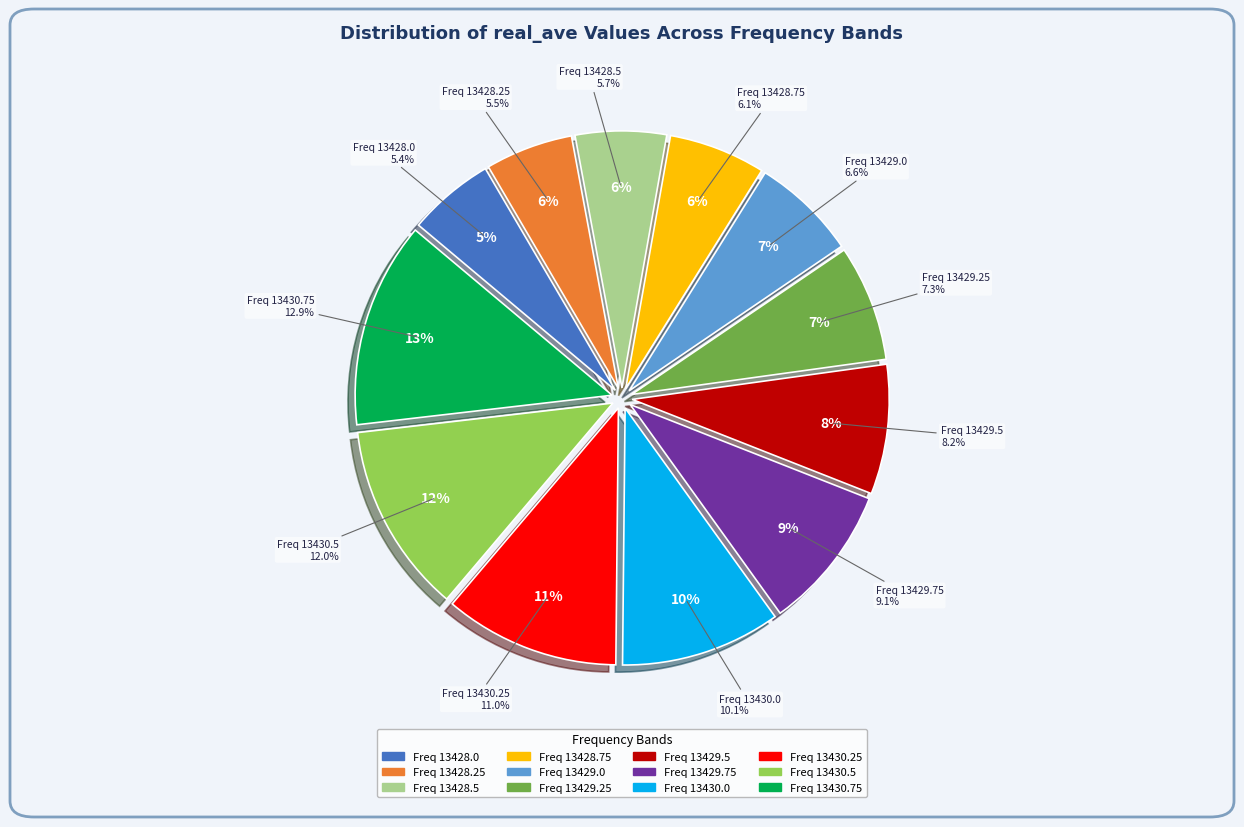

Does 13430.25 account for over 50% of the chart?

No